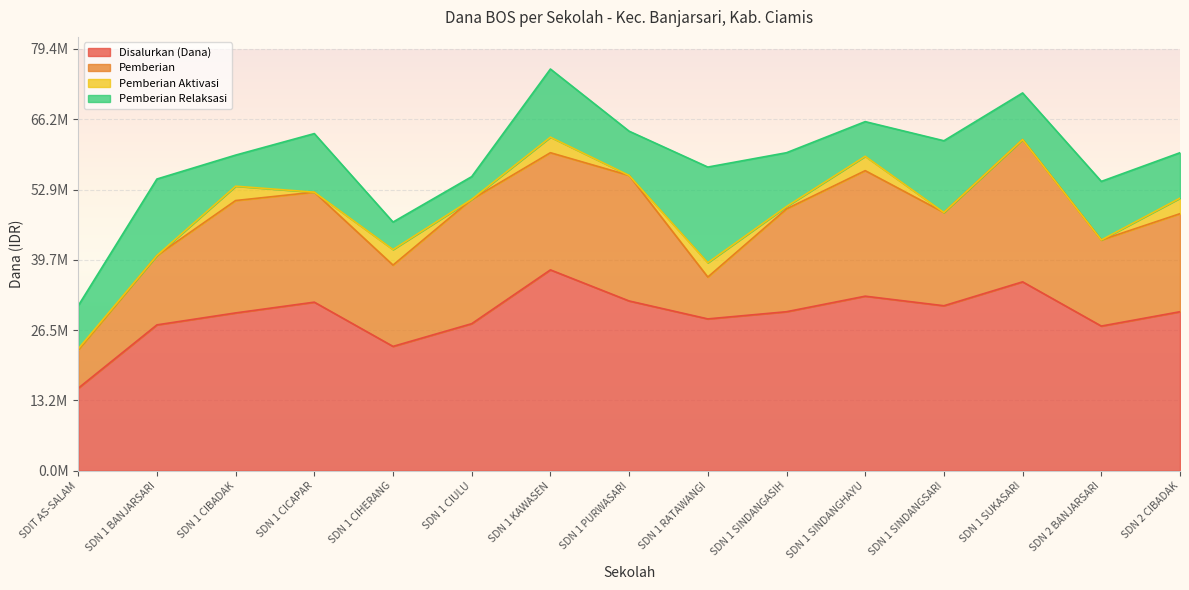

Does the chart display data point markers on the line(s)?

No